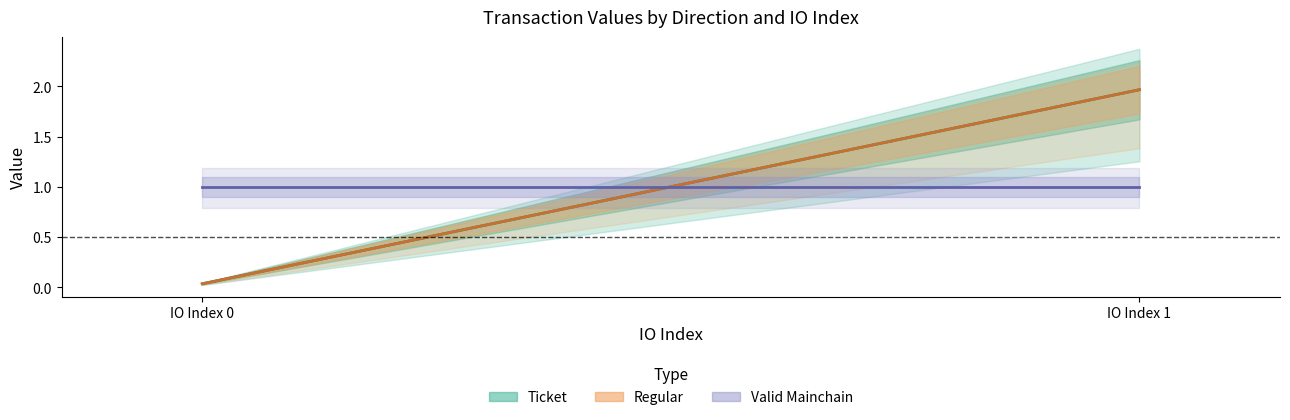

How many positive values does the io_index series have?

2